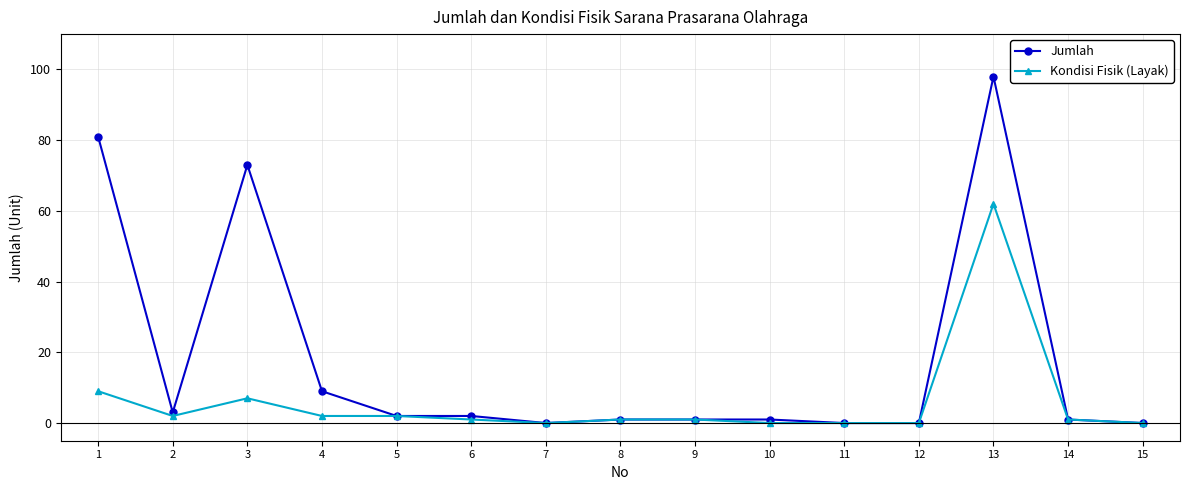

At which category does the chart reach its peak across all series?

13